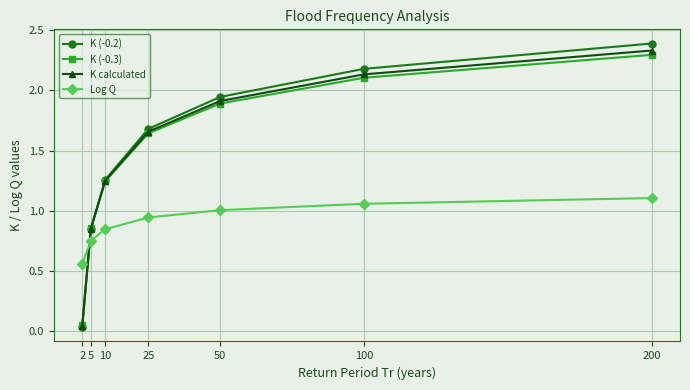

Is it true that K (-0.3) equals 2.3 at 25?

False